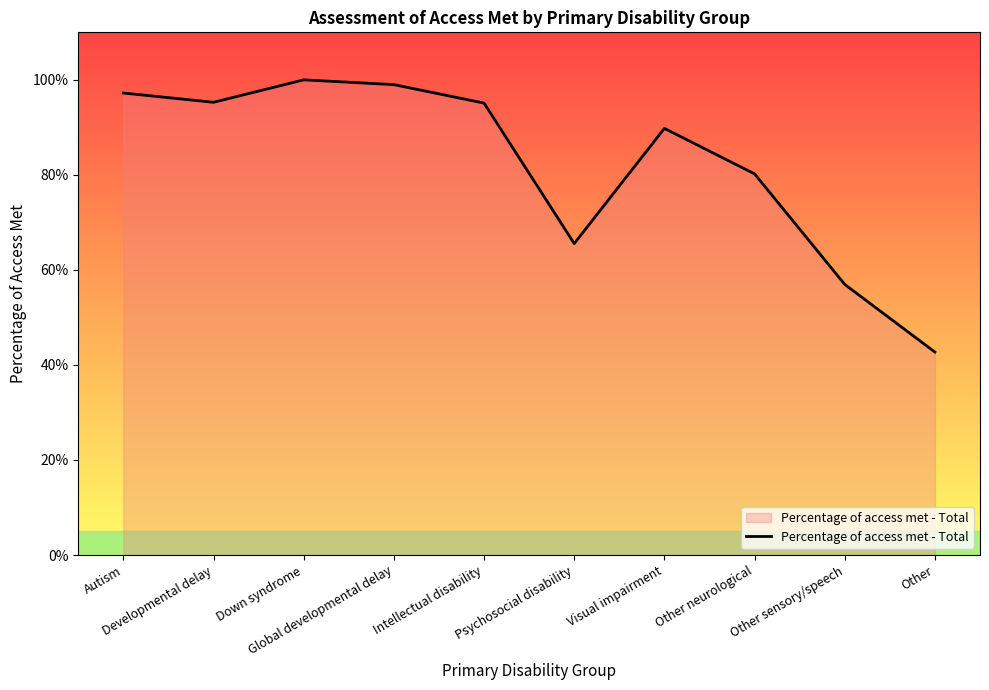

True or false: there are more than 0 points higher than both neighbors.

True